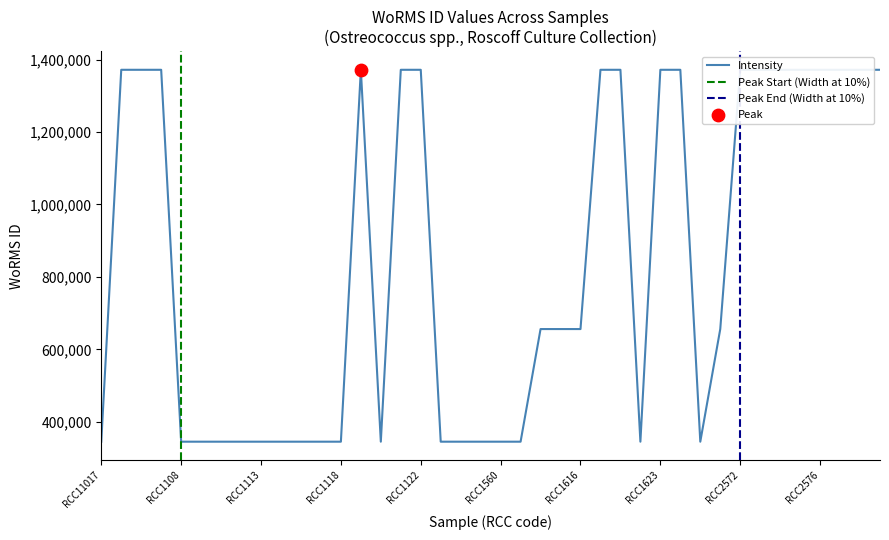

Approximately how many times larger is the value at RCC2576 compared to RCC1107?

1.0